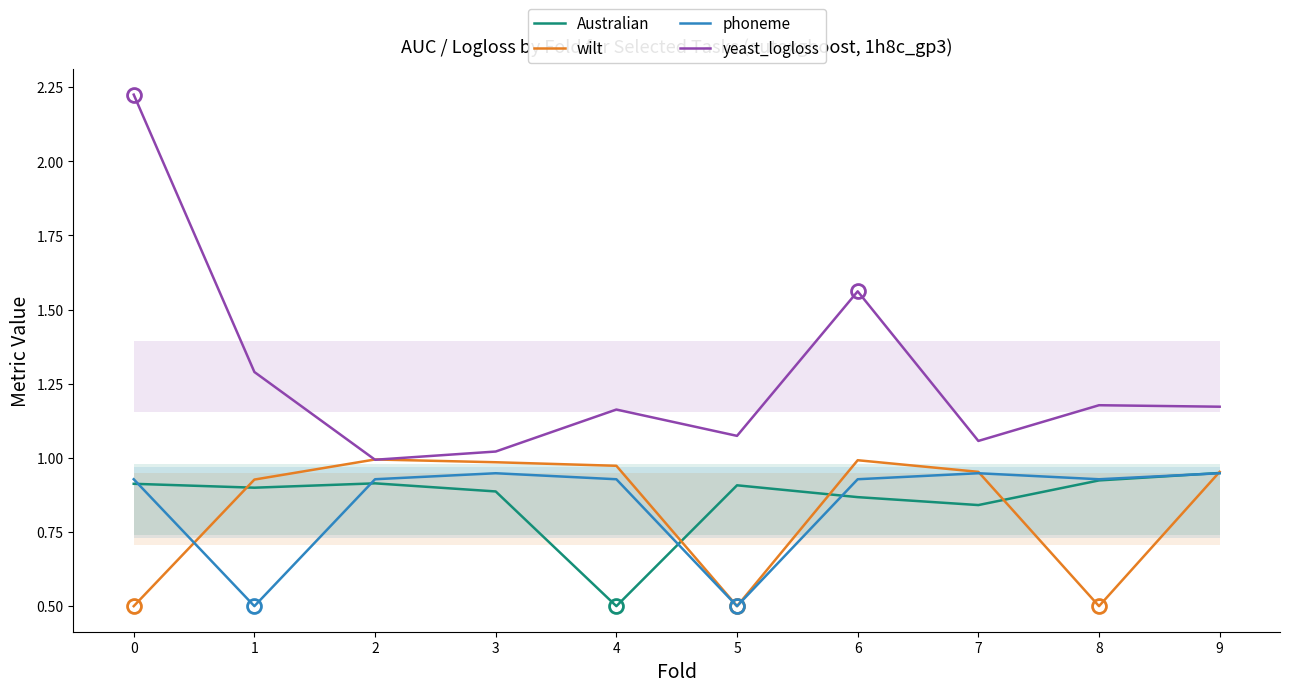

In wilt, how many points are lower than both neighbors (excluding endpoints)?

2